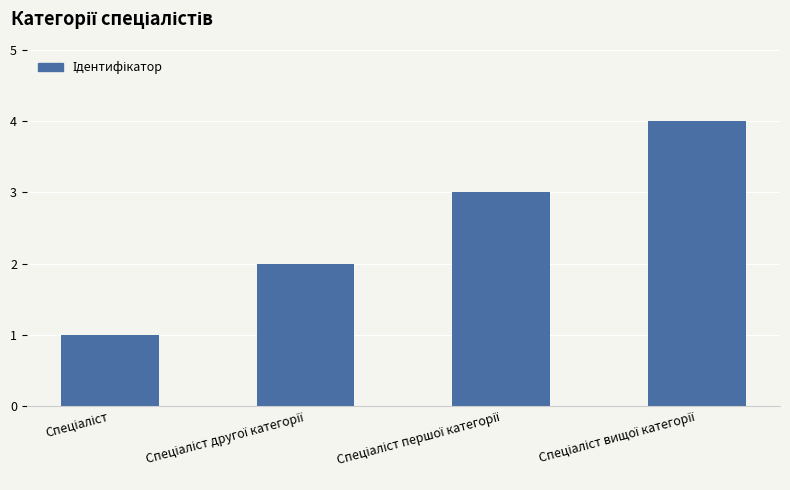

What is the smallest value displayed?

1